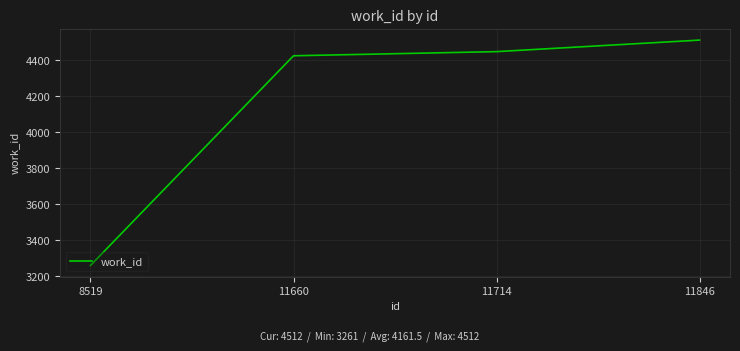

What is the difference between the values at 11846 and 11660?

87